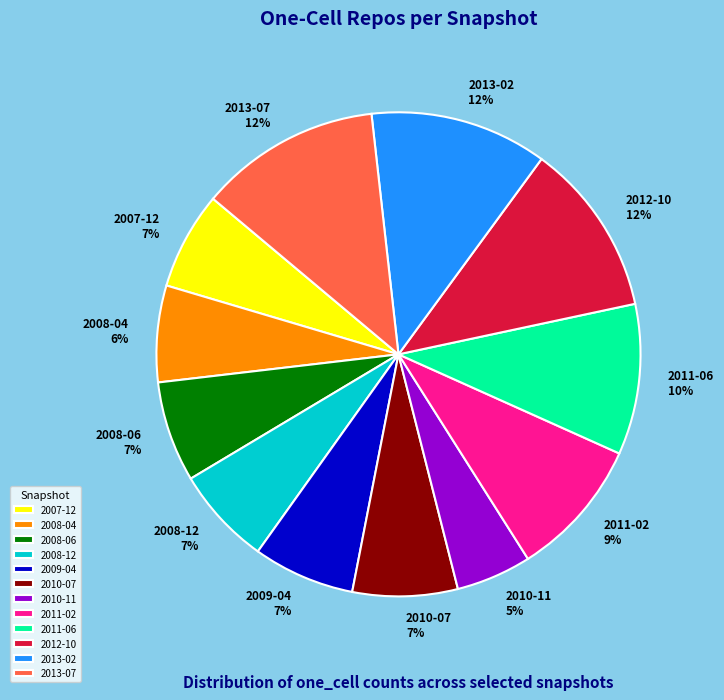

What is the smallest slice in the pie chart?

2010-11